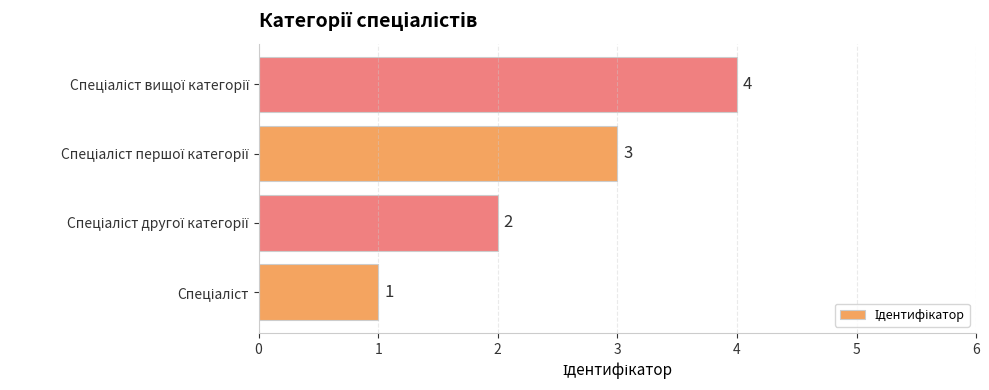

Count the values in the range 2 to 4.

3